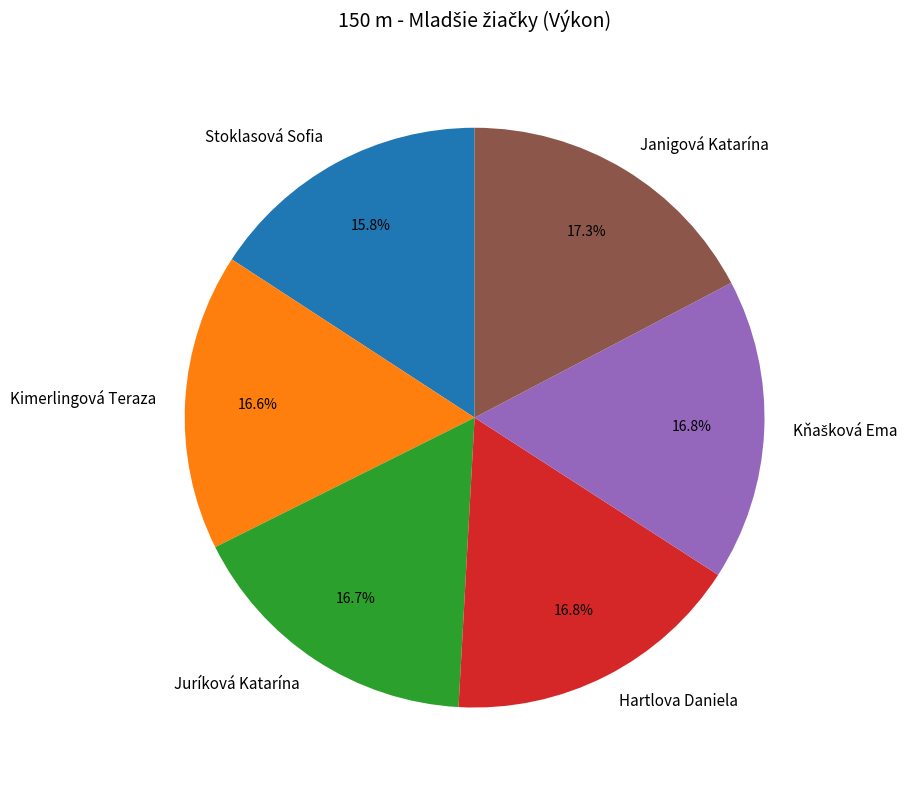

To the nearest percent, what is the combined percentage of Kimerlingová Teraza and Stoklasová Sofia?

32%